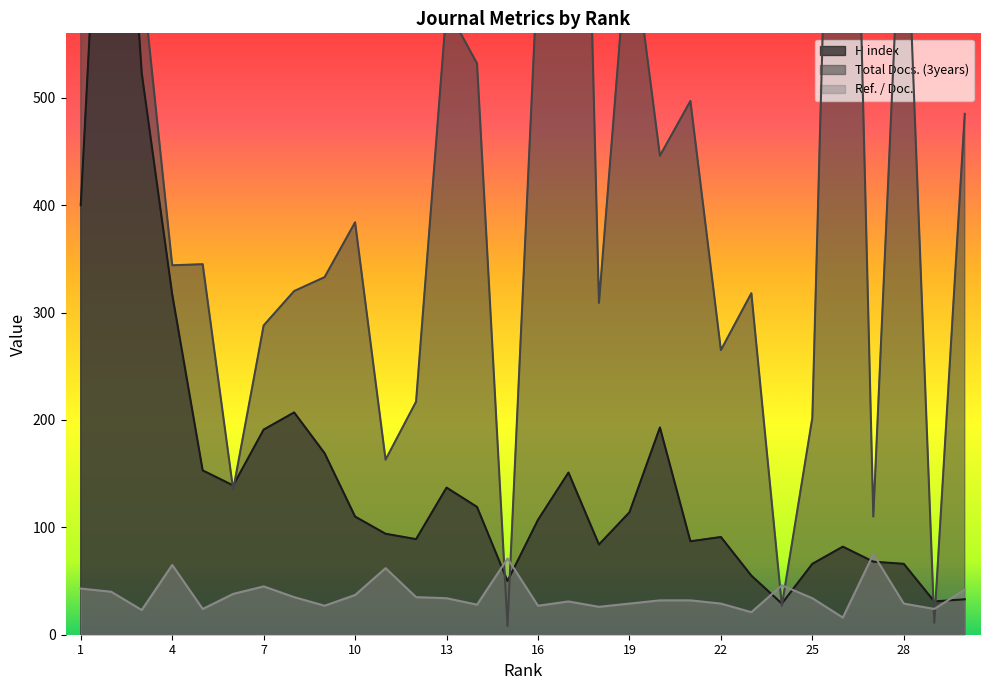

Does the chart display data point markers on the line(s)?

No